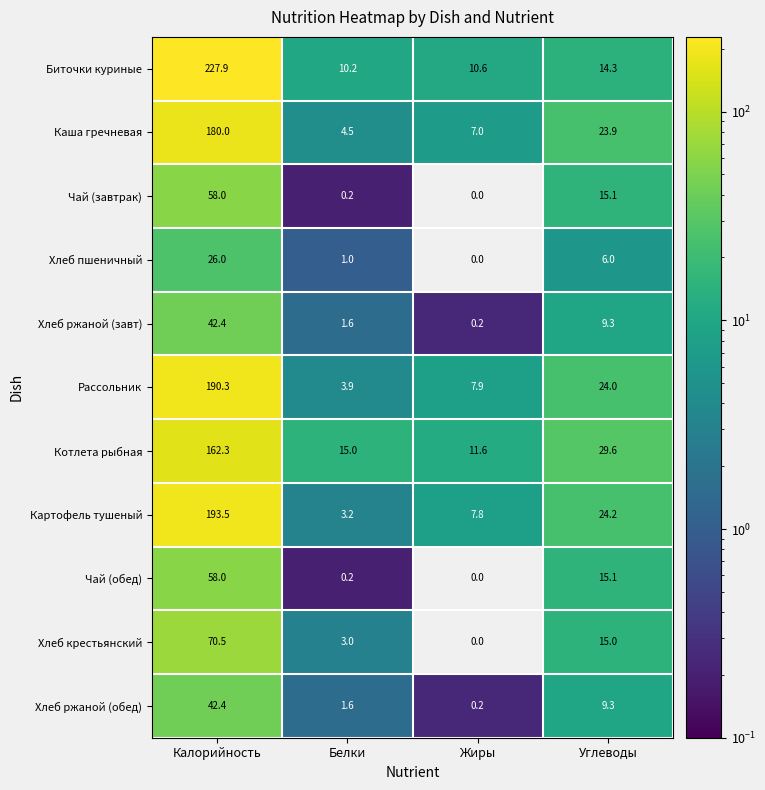

What is the total value across all series at Калорийность?

1251.3